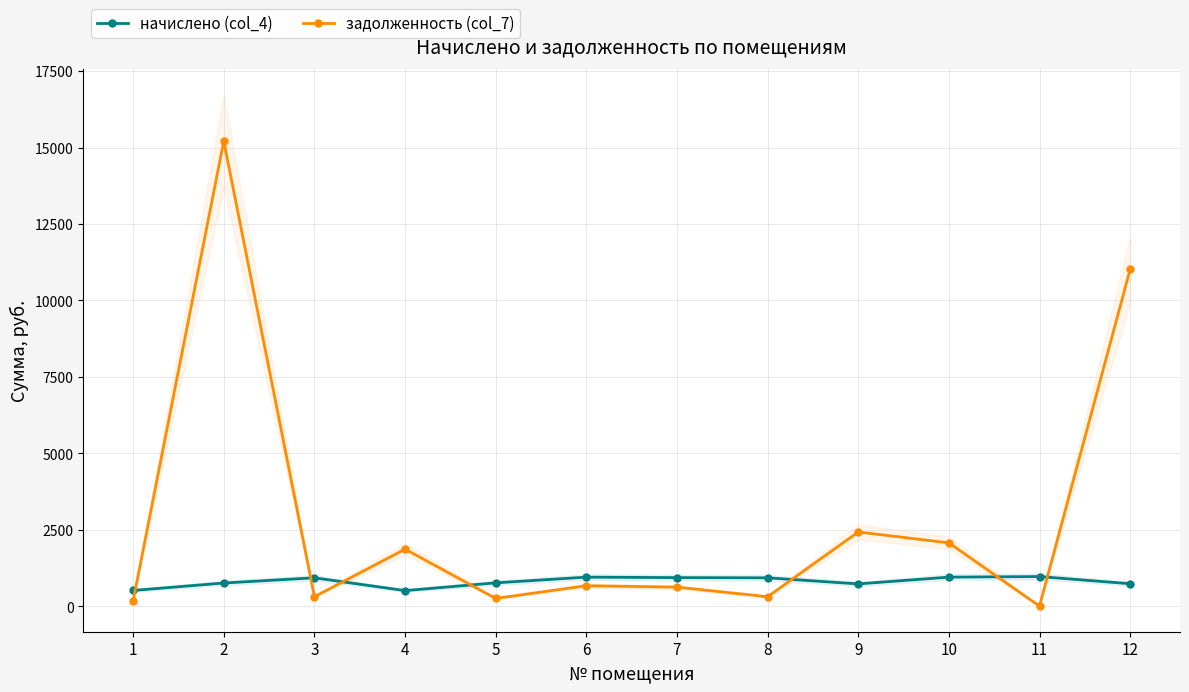

How many interior local valleys does the задолженность (col_7) series have?

4